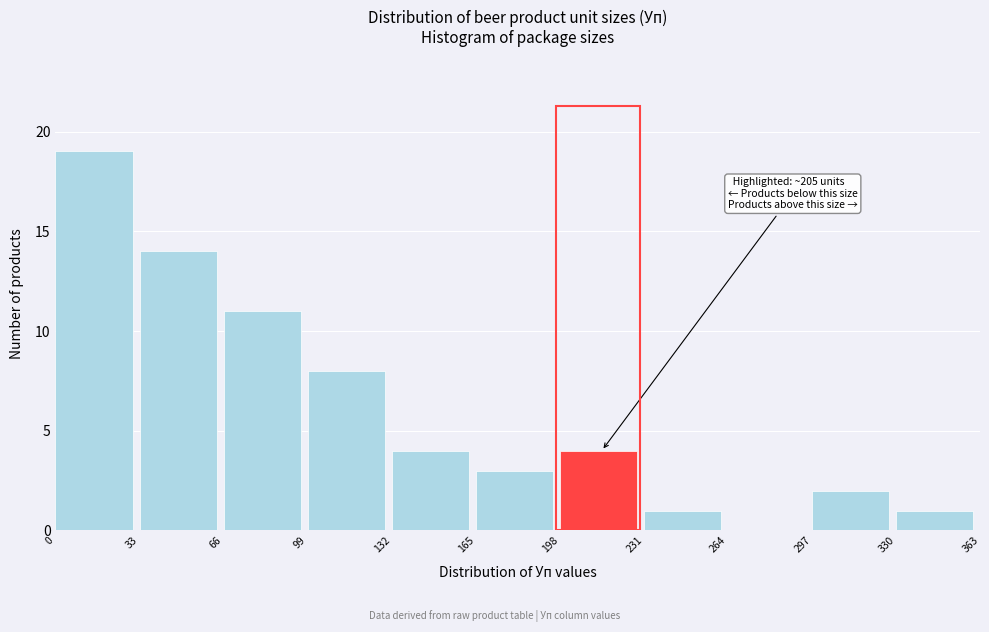

Which range on the x-axis has the tallest bar?

0 to 33